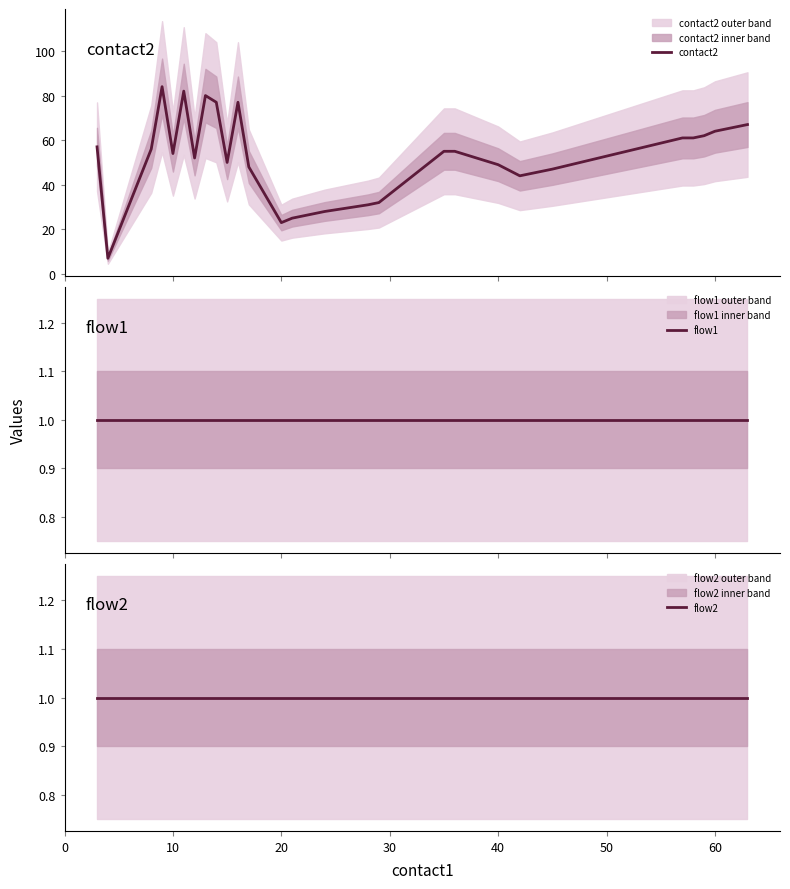

What is the maximum value for flow1?

1